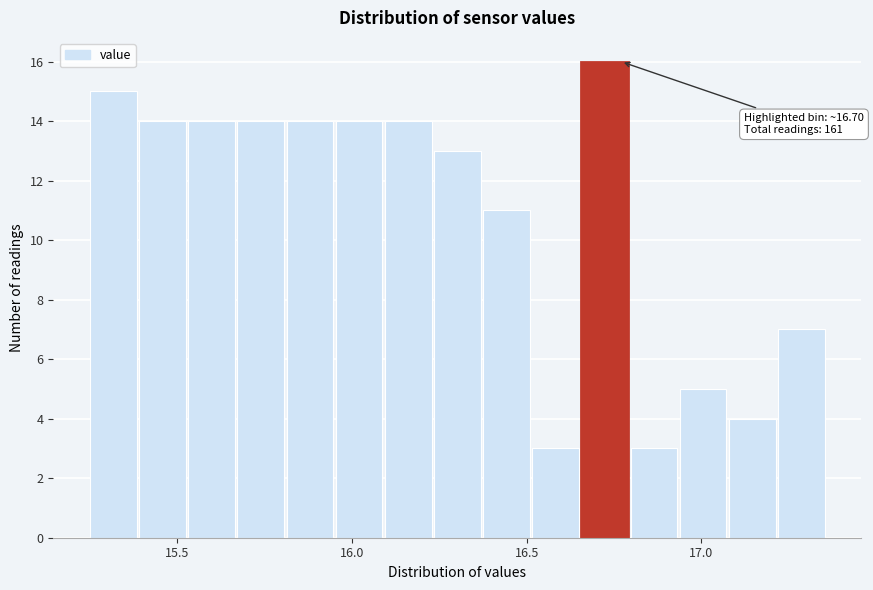

Read against the x-axis, roughly where is the centre of the tallest bar?

16.70